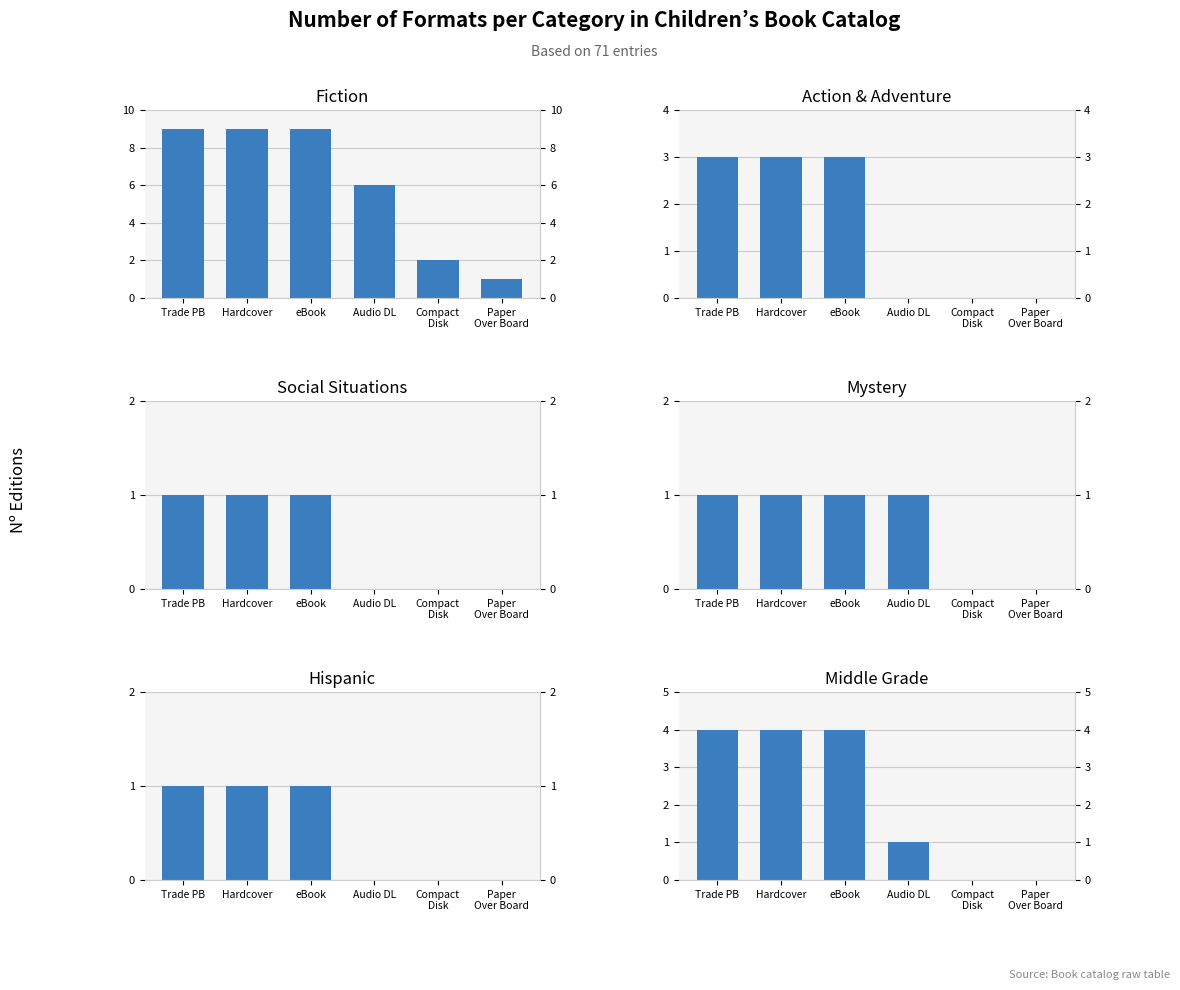

The value of Action & Adventure at Audio DL is -1. True or false?

False